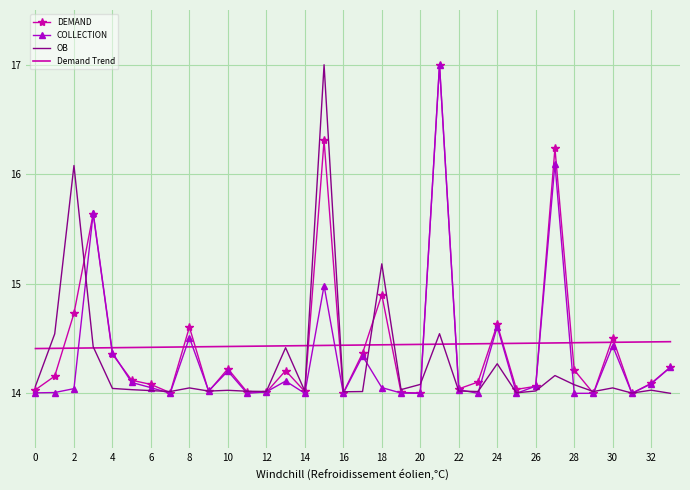

What is the maximum value shown in the chart?

17.0